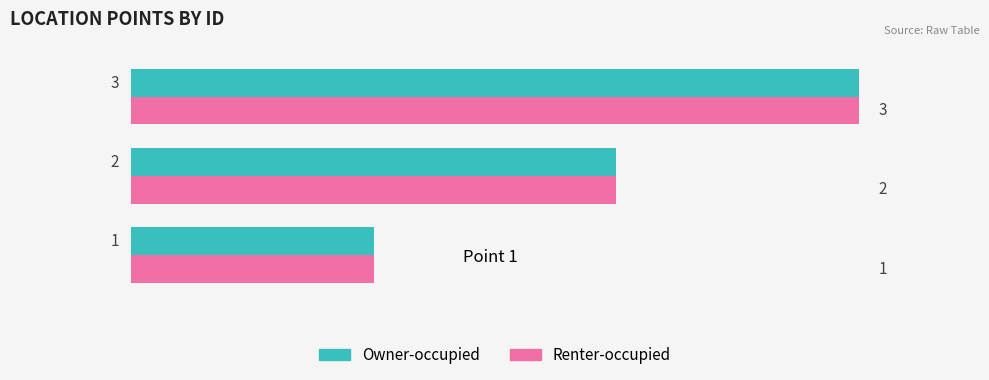

What is the sum of all Owner-occupied values?

6